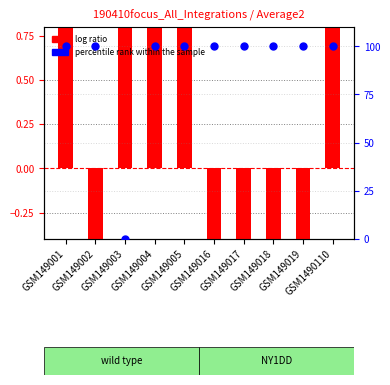

Which series has the largest total across all categories?

percentile rank within the sample